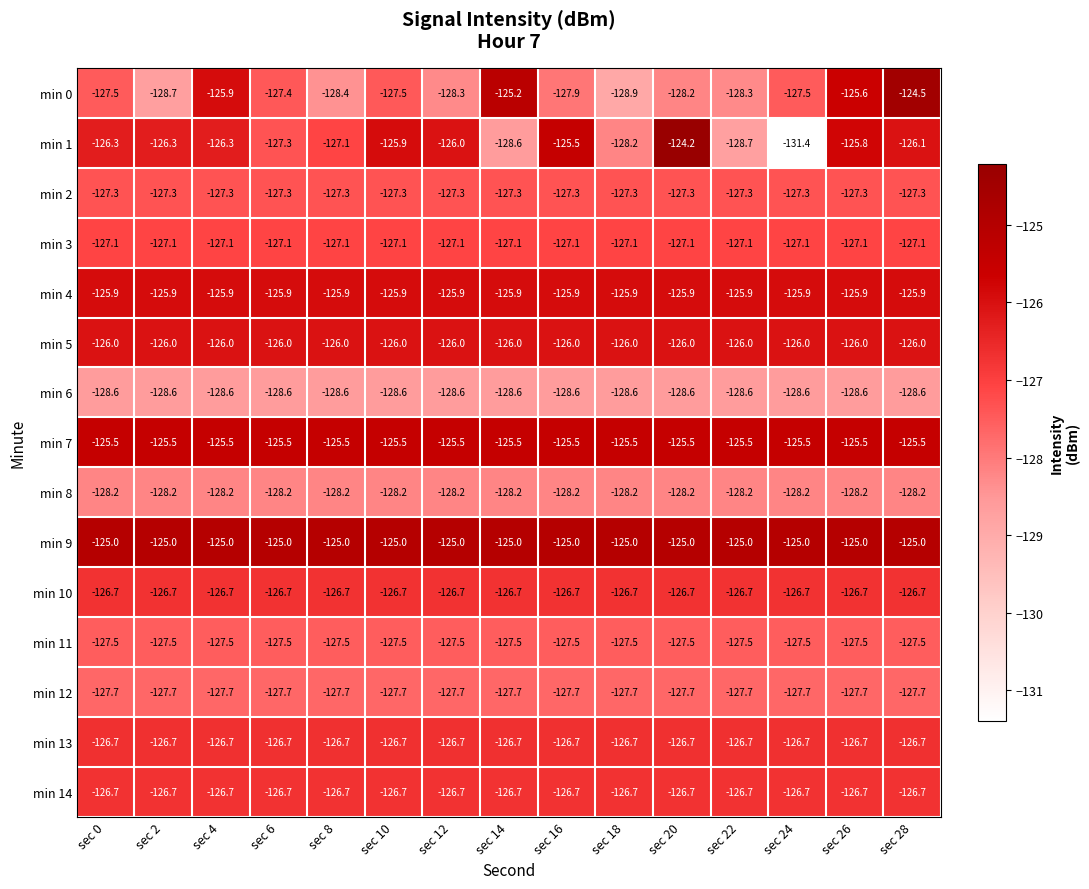

What is the difference between the highest and lowest values at sec 28?

4.1